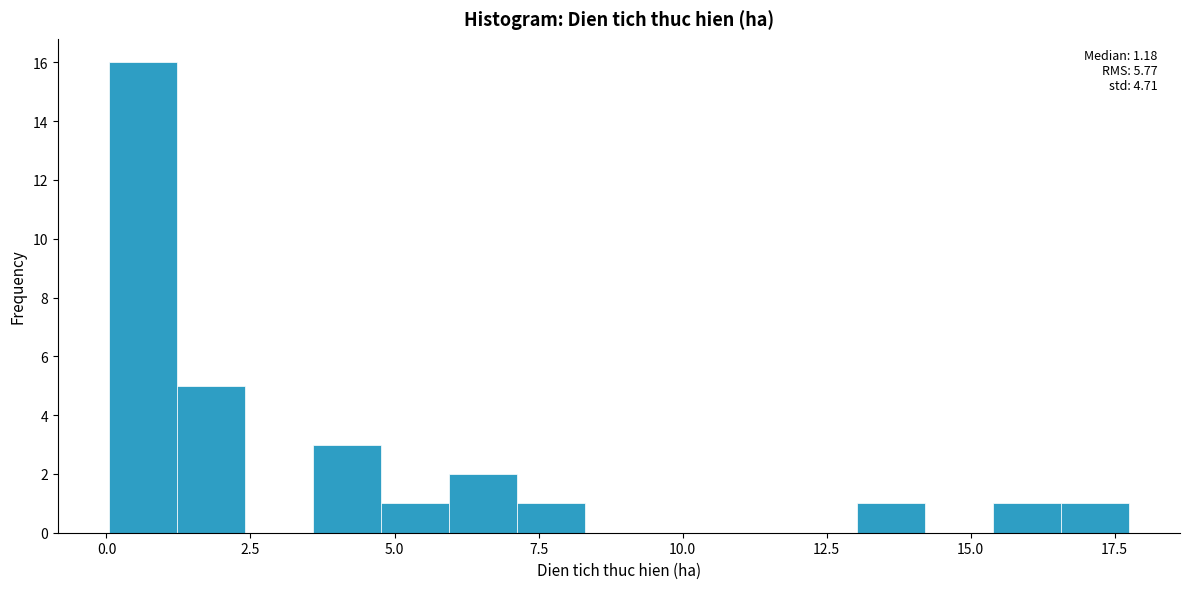

Read against the x-axis, roughly where is the centre of the tallest bar?

0.5